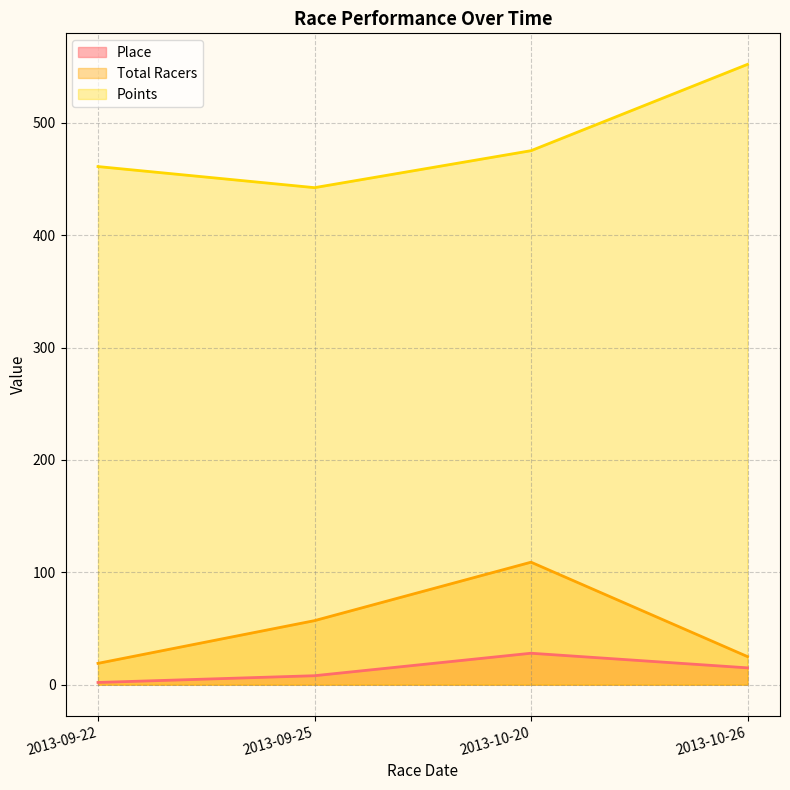

The value of Points at 2013-09-25 is 442.2. True or false?

True